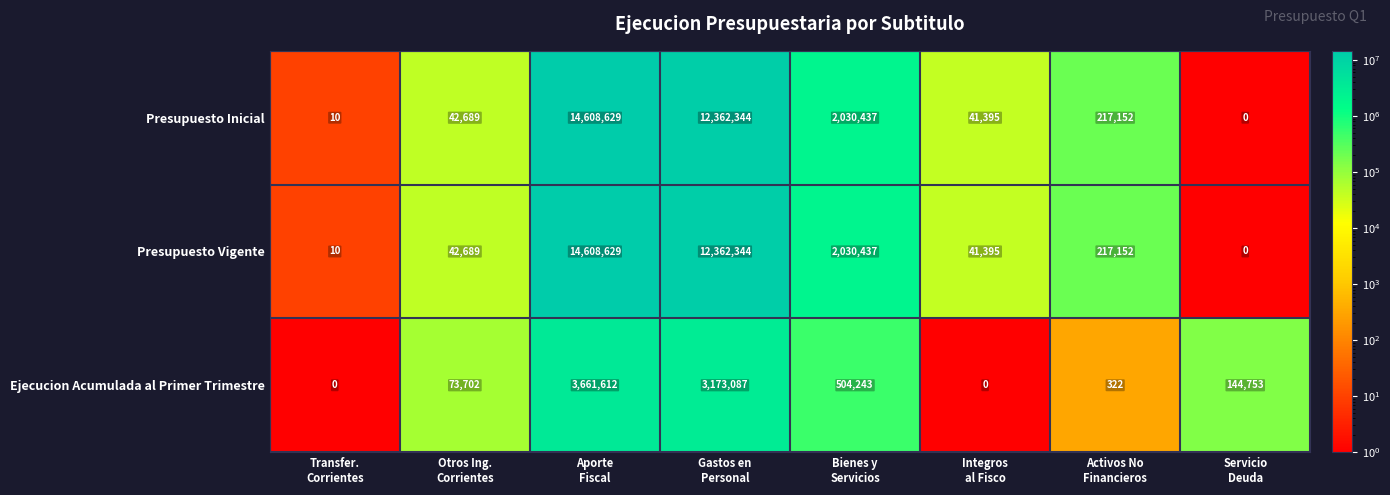

What is the difference between the maximum and minimum values in the Presupuesto Inicial series?

14608629